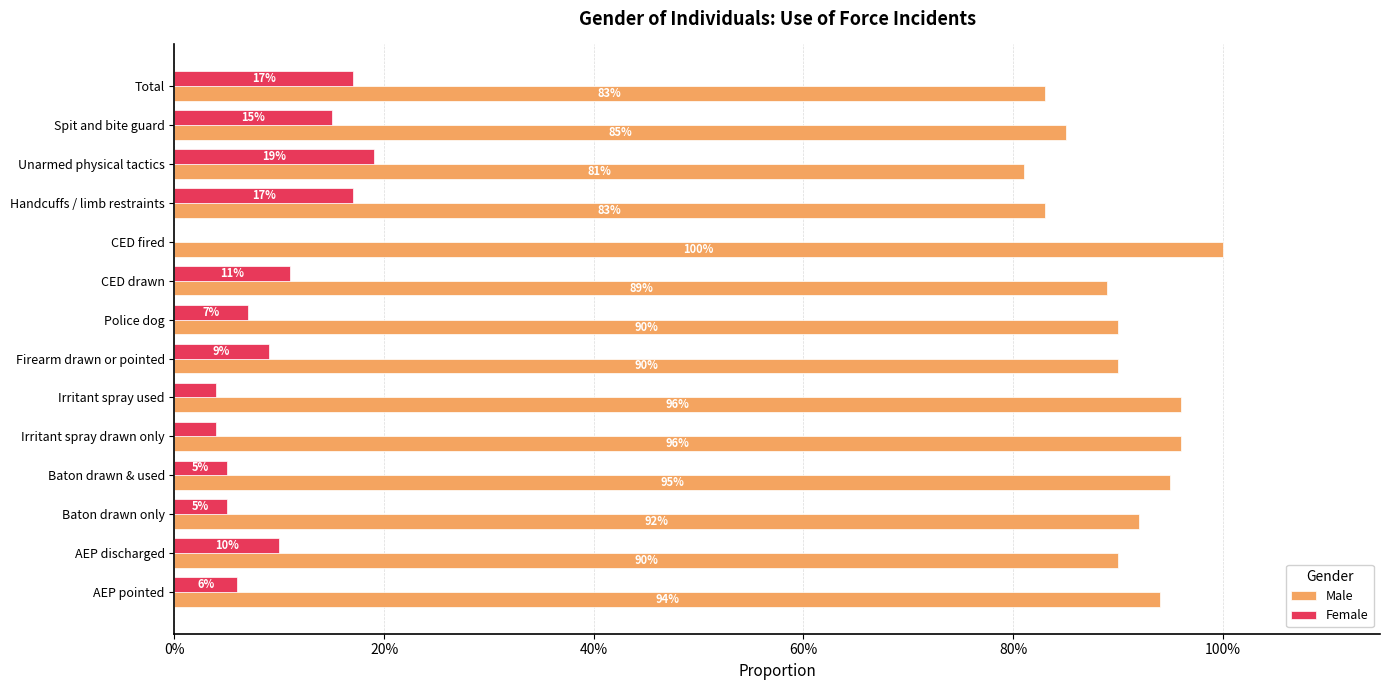

What is the difference between the maximum and minimum values in the Male series?

0.2